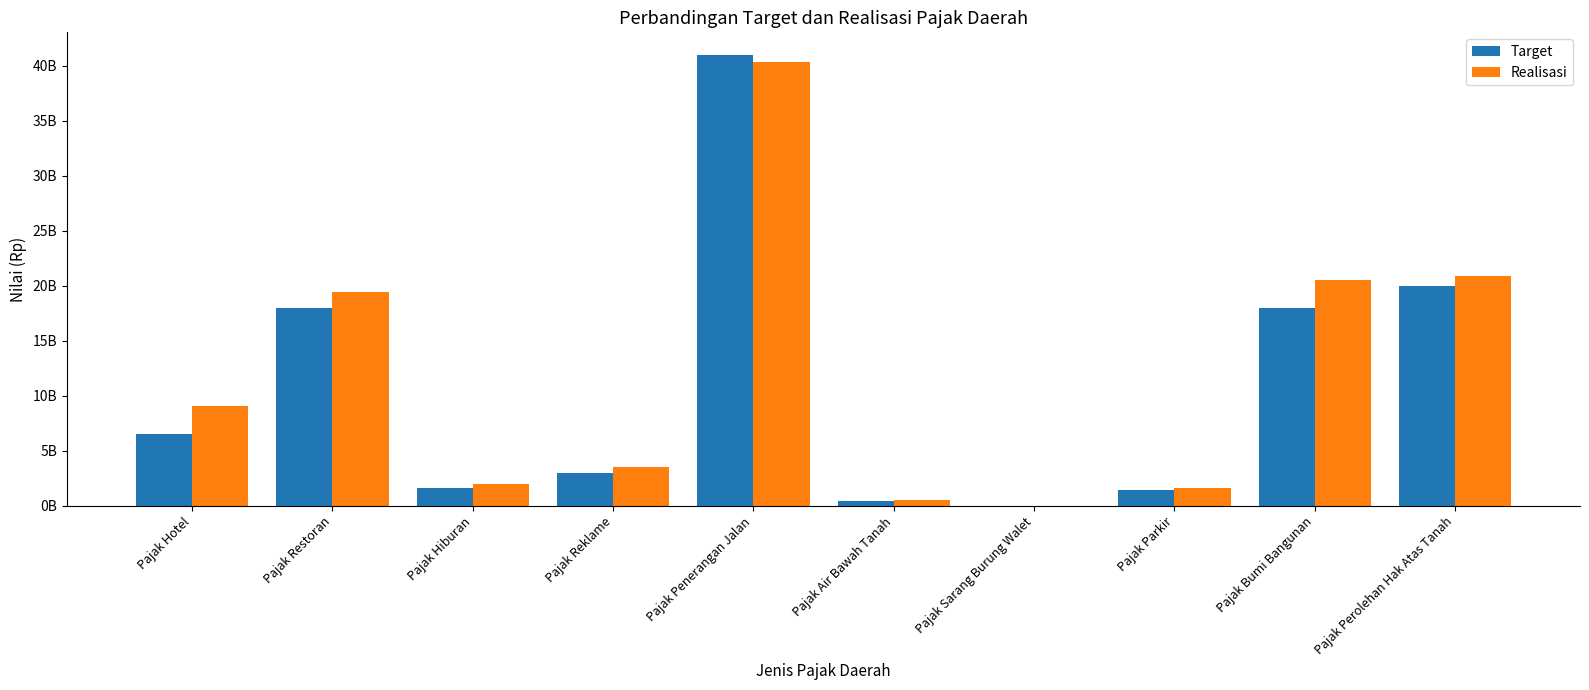

Reading left to right, what are all the values shown in this chart?

Target: Pajak Hotel=6500000000	Pajak Restoran=18000000000	Pajak Hiburan=1650000000	Pajak Reklame=3000000000	Pajak Penerangan Jalan=41000000000	Pajak Air Bawah Tanah=450000000	Pajak Sarang Burung Walet=0	Pajak Parkir=1400000000	Pajak Bumi Bangunan=18000000000	Pajak Perolehan Hak Atas Tanah=20000000000
Realisasi: Pajak Hotel=9027069973	Pajak Restoran=19429786826	Pajak Hiburan=1941345954	Pajak Reklame=3566971862	Pajak Penerangan Jalan=40384461210	Pajak Air Bawah Tanah=490330599	Pajak Sarang Burung Walet=300000	Pajak Parkir=1626207810	Pajak Bumi Bangunan=20560149726	Pajak Perolehan Hak Atas Tanah=20893478110